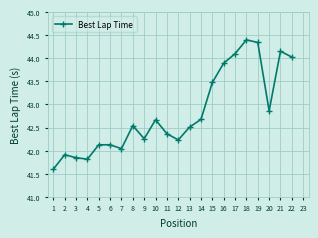

What is the smallest value displayed?

41.6